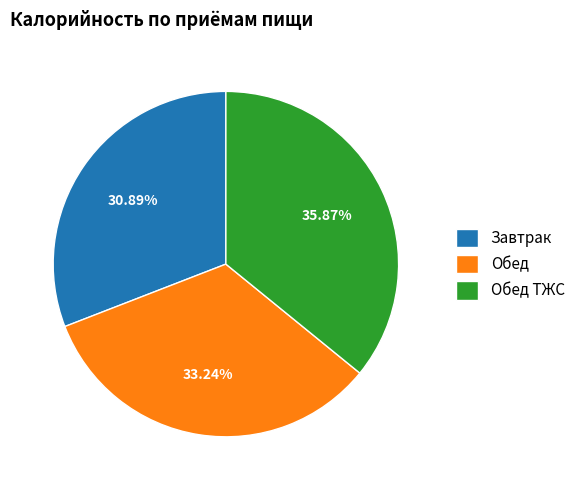

Does any single category account for the majority?

No